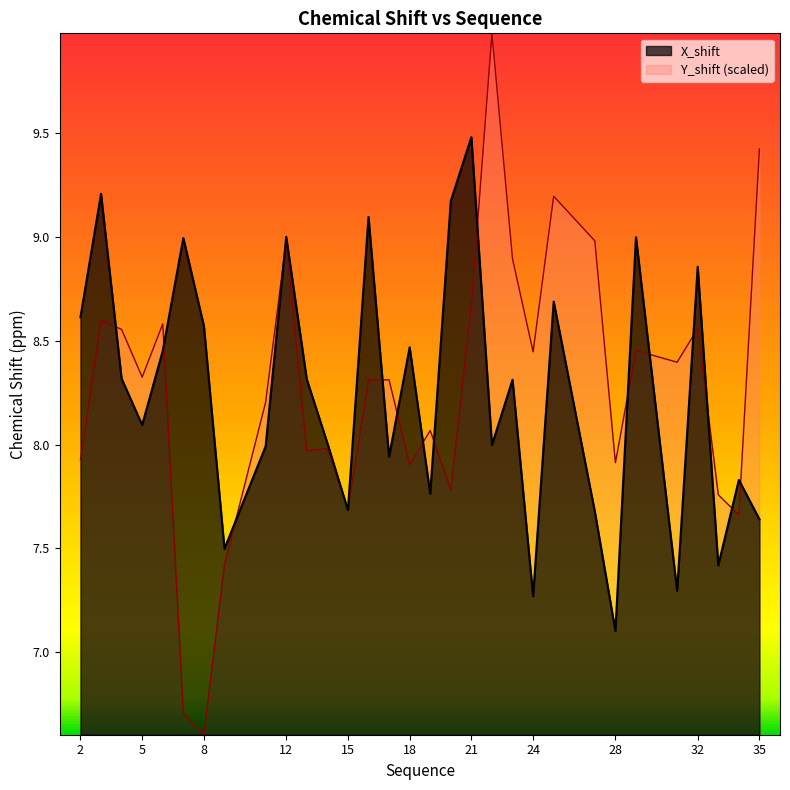

Where do X_shift and Y_shift first cross each other?

3 and 4